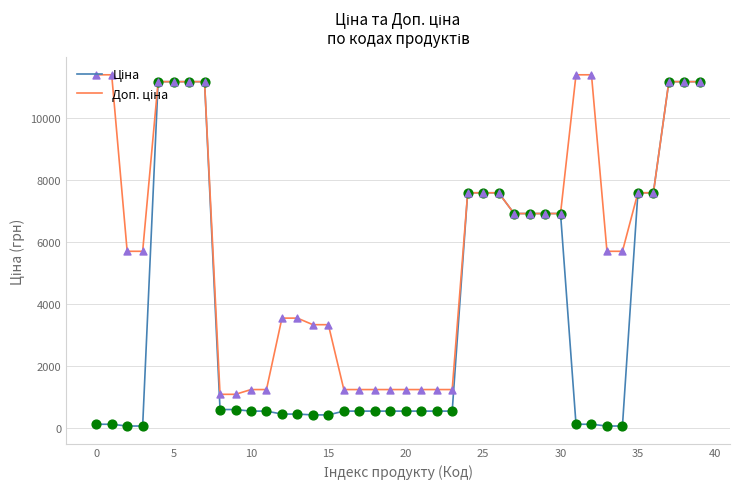

What is the maximum value shown in the chart?

11410.0